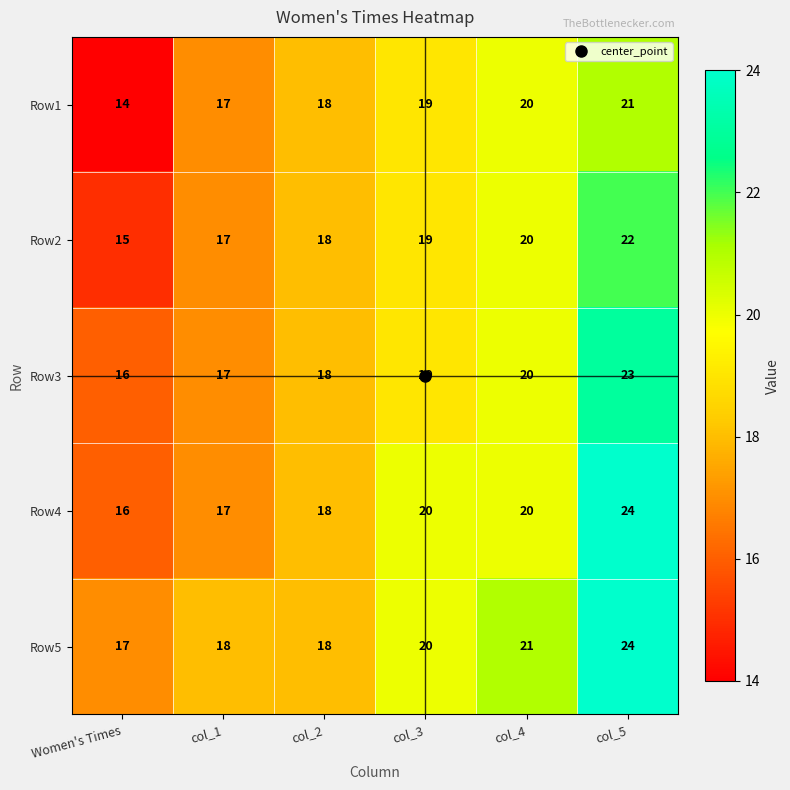

Count the Row5 values in the range 18 to 21.

4